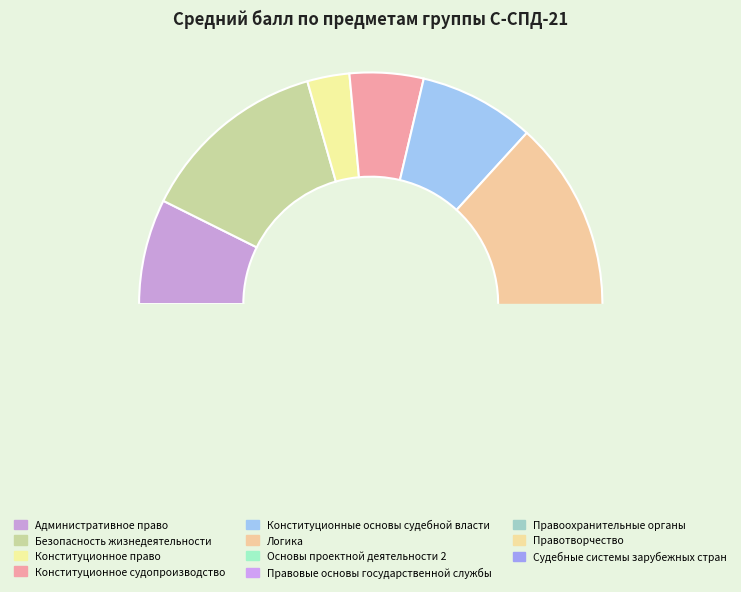

Does any single category account for the majority?

No